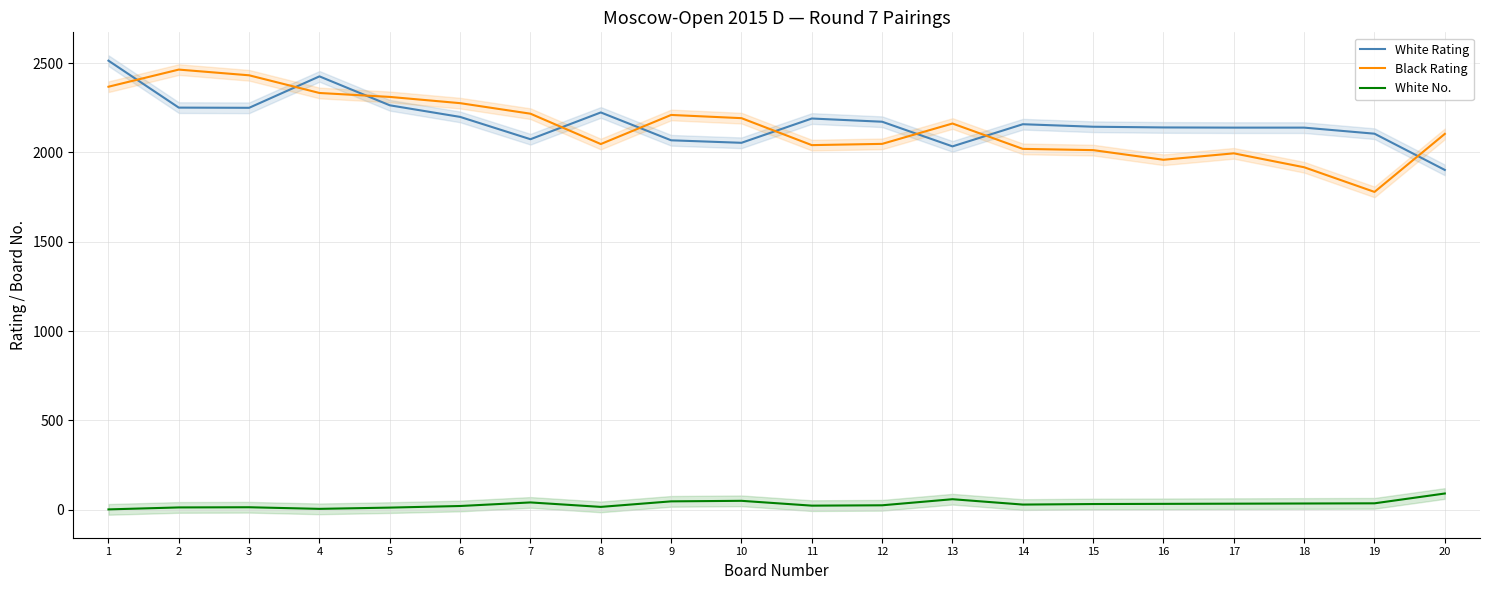

Rank the categories by White No. value from highest to lowest.

20, 13, 10, 9, 7, 19, 18, 17, 16, 15, 14, 12, 11, 6, 8, 3, 2, 5, 4, 1